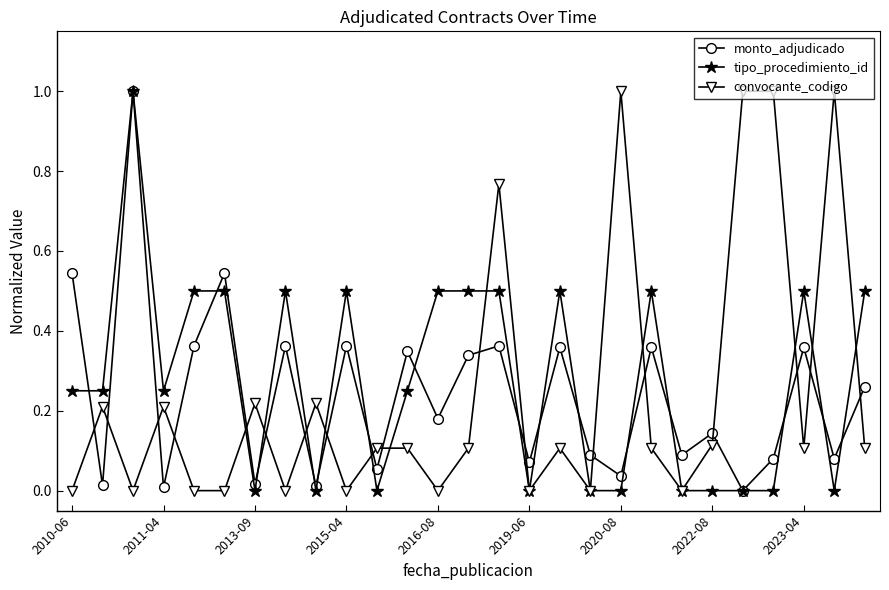

In monto_adjudicado, how many points are lower than both neighbors (excluding endpoints)?

11